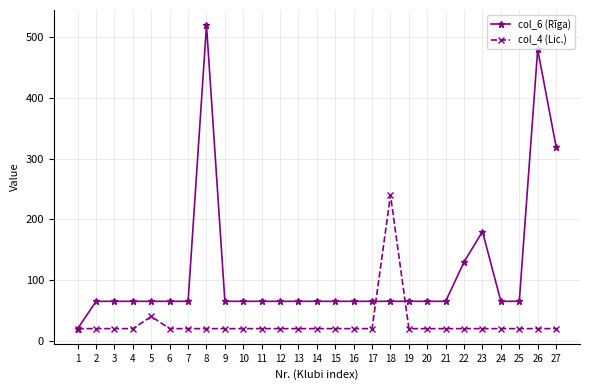

Which series has the widest spread of values?

col_6 (Rīga)